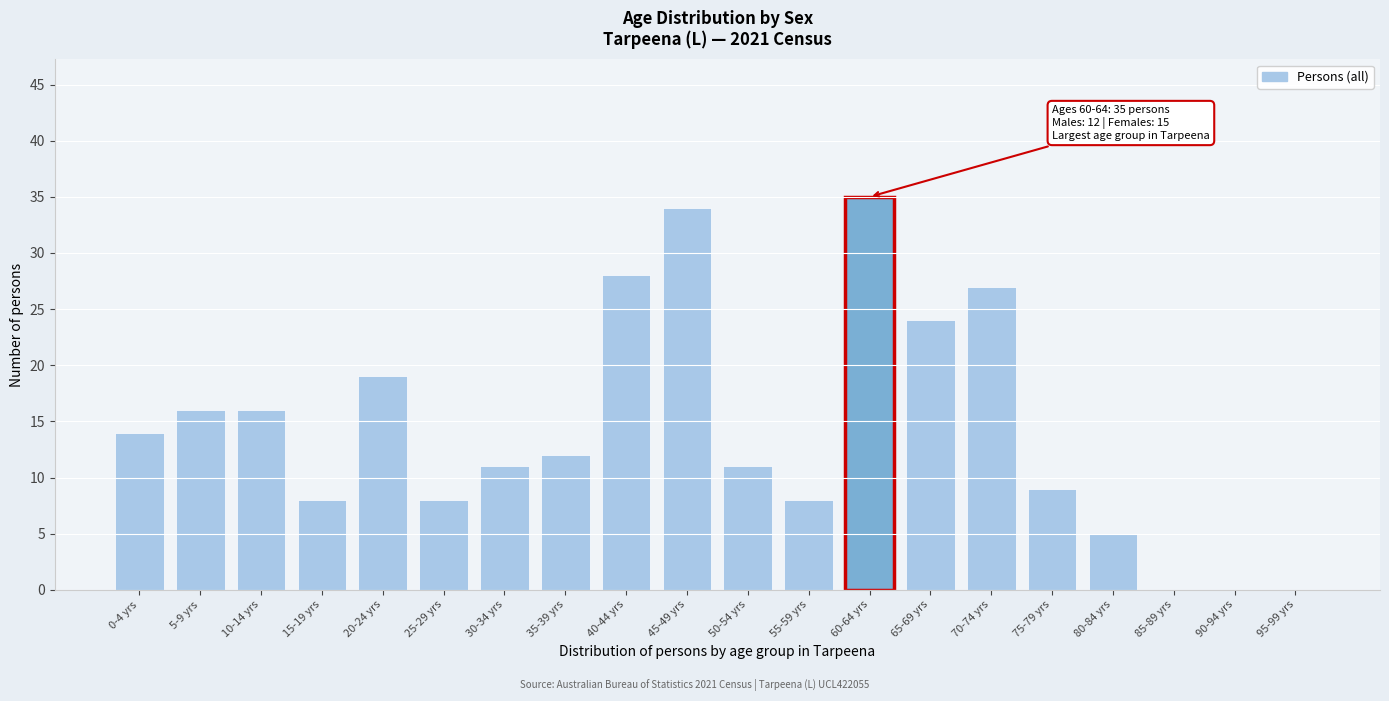

Reading left to right, list all the values displayed in this chart.

0-4 yrs=14	5-9 yrs=16	10-14 yrs=16	15-19 yrs=8	20-24 yrs=19	25-29 yrs=8	30-34 yrs=11	35-39 yrs=12	40-44 yrs=28	45-49 yrs=34	50-54 yrs=11	55-59 yrs=8	60-64 yrs=35	65-69 yrs=24	70-74 yrs=27	75-79 yrs=9	80-84 yrs=5	85-89 yrs=0	90-94 yrs=0	95-99 yrs=0